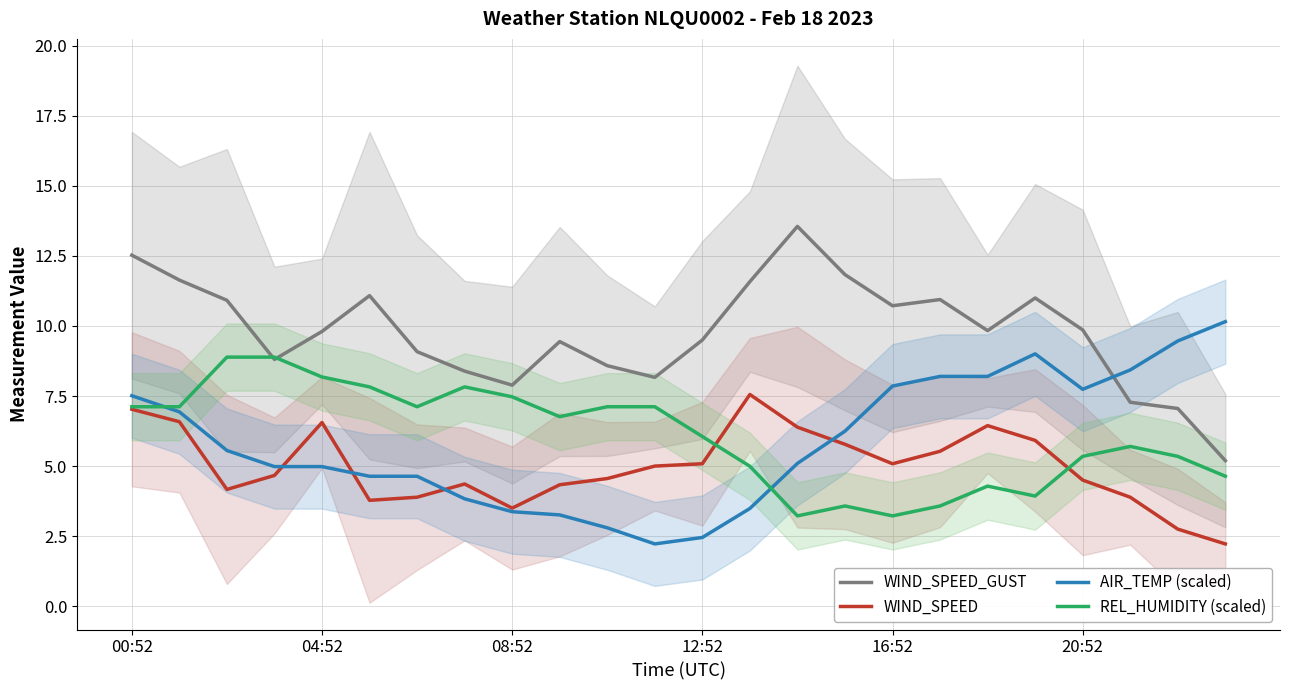

At how many categories does at least one series exceed 6?

24